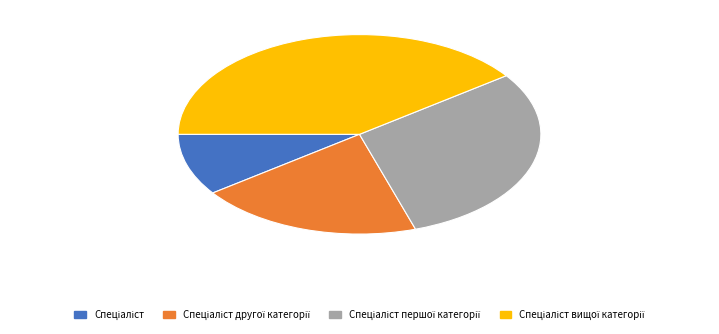

Is there any slice that represents more than half of the pie?

No